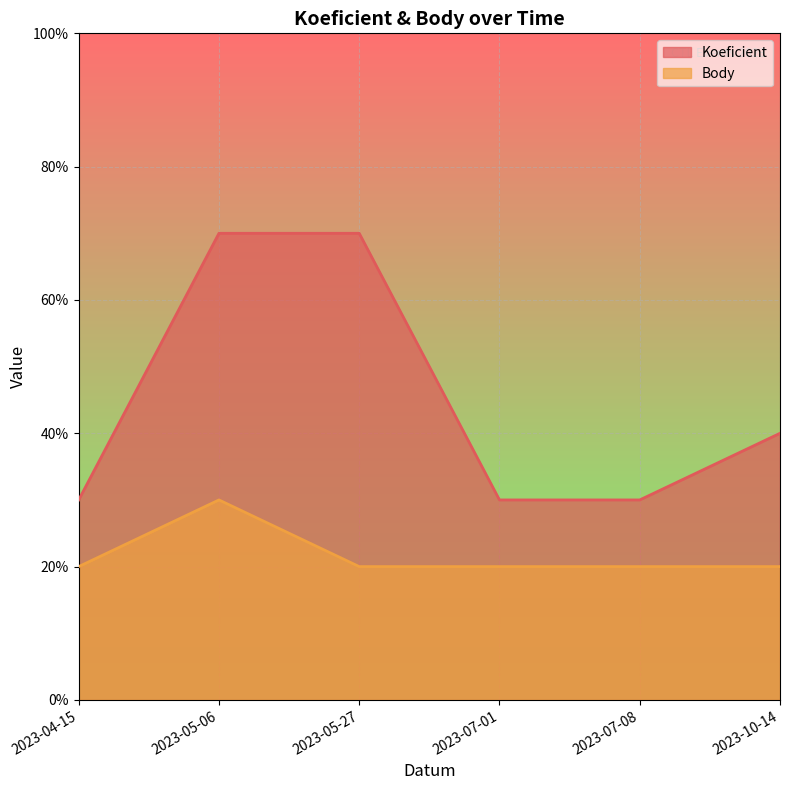

True or false: Body and Koeficient intersect in this chart.

False